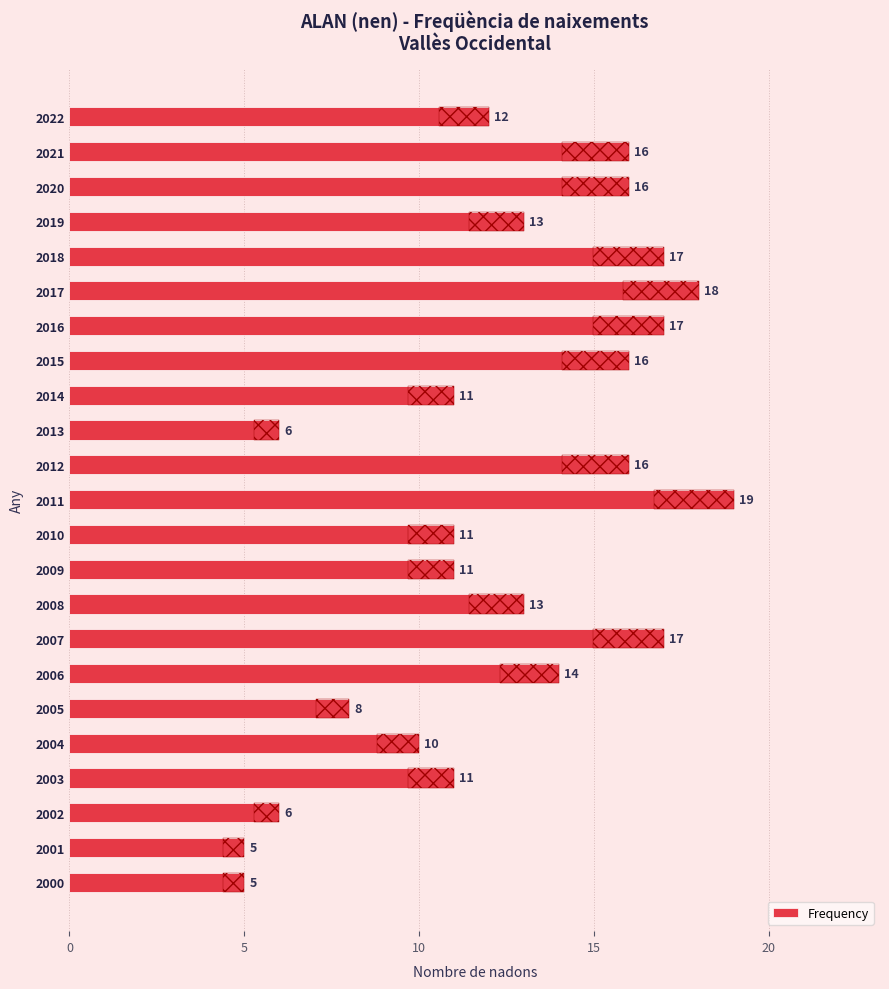

What is the difference between the second highest and minimum values?

13